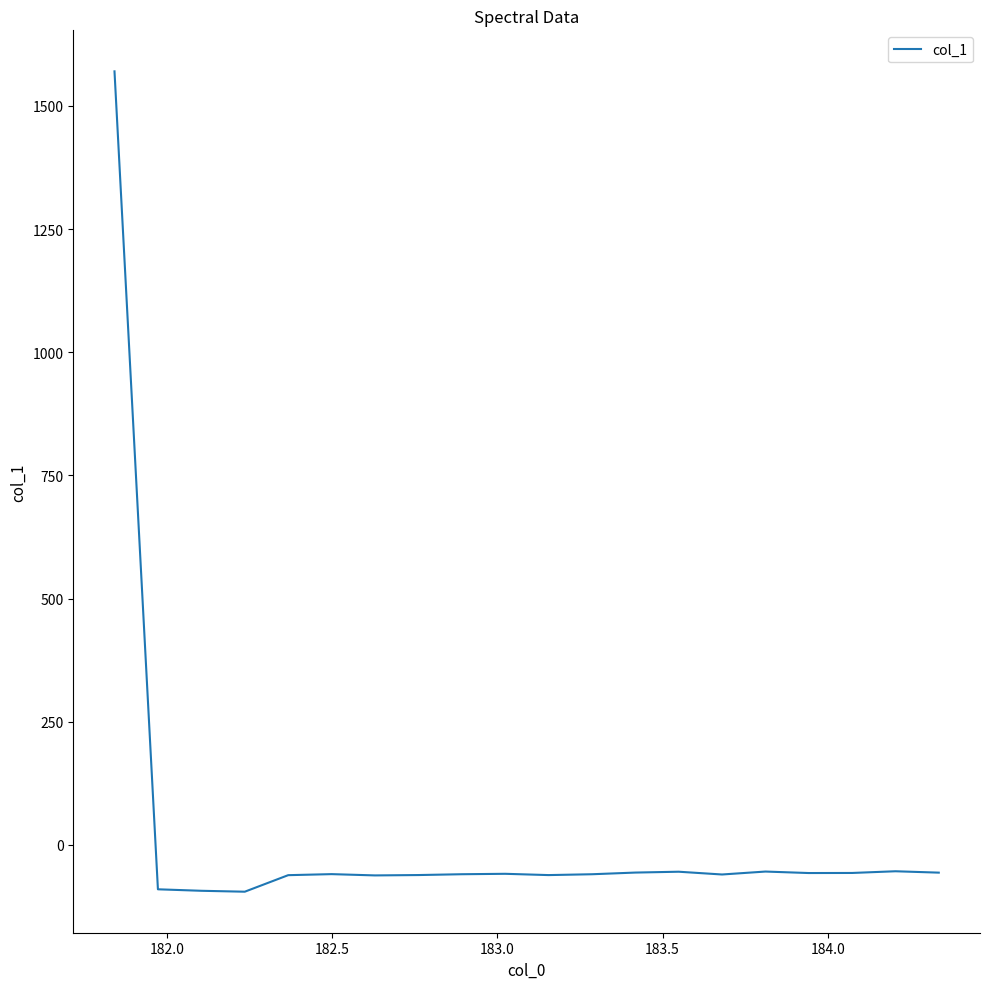

What is the difference between the maximum and minimum values?

1665.1